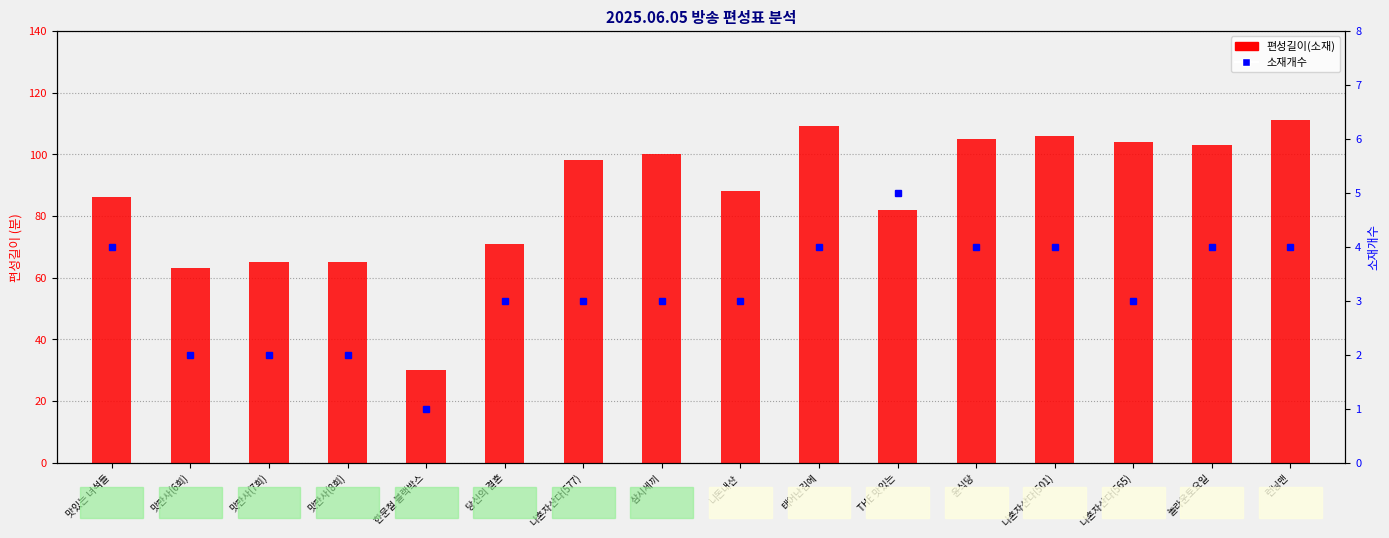

Reading left to right, list all the values displayed in this chart.

편성길이(소재): 86	63	65	65	30	71	98	100	88	109	82	105	106	104	103	111
소재개수: 4	2	2	2	1	3	3	3	3	4	5	4	4	3	4	4